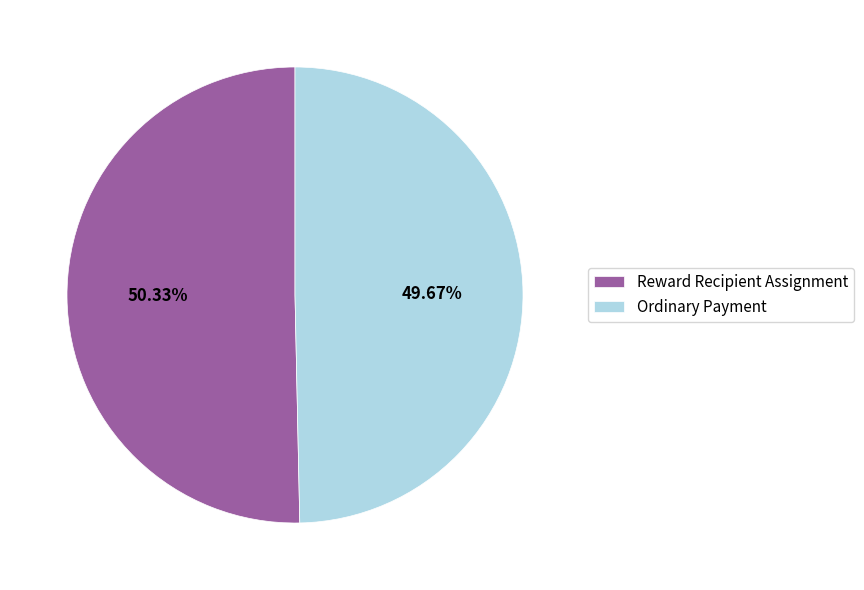

True or false: Reward Recipient Assignment accounts for 60% of the total.

False